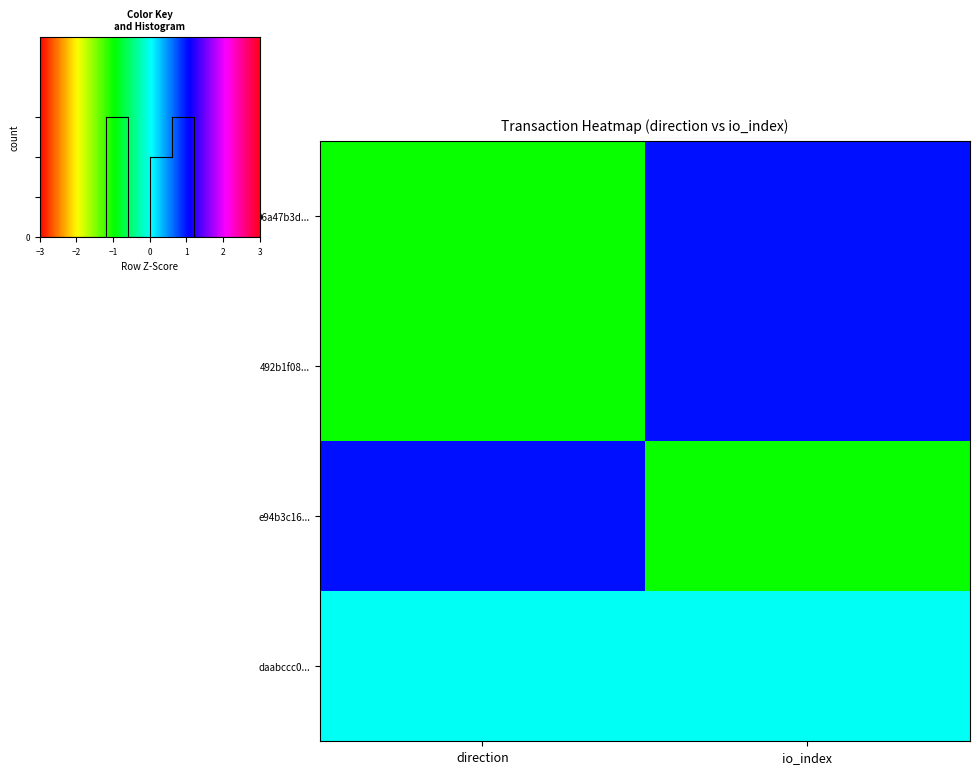

How many distinct data groups are displayed?

4